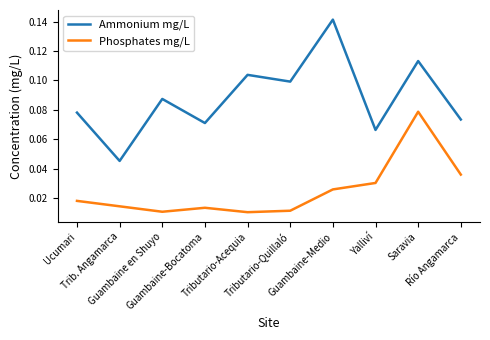

True or false: Ammonium mg/L and Phosphates mg/L cross at least once.

False